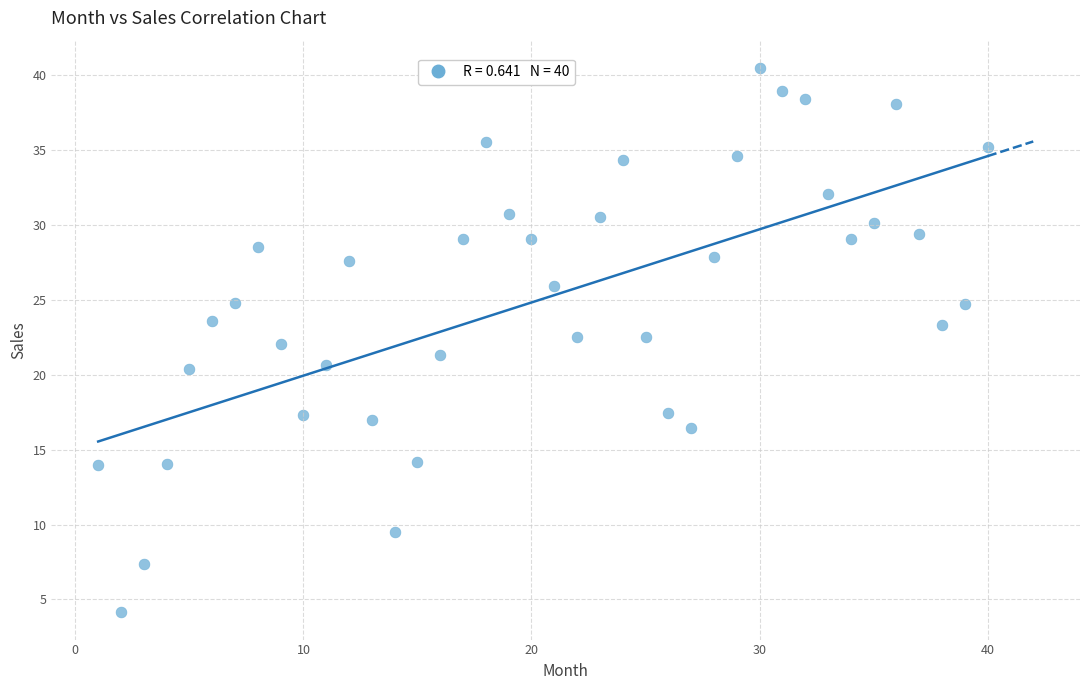

What is the range of X values (max minus min)?

39.0